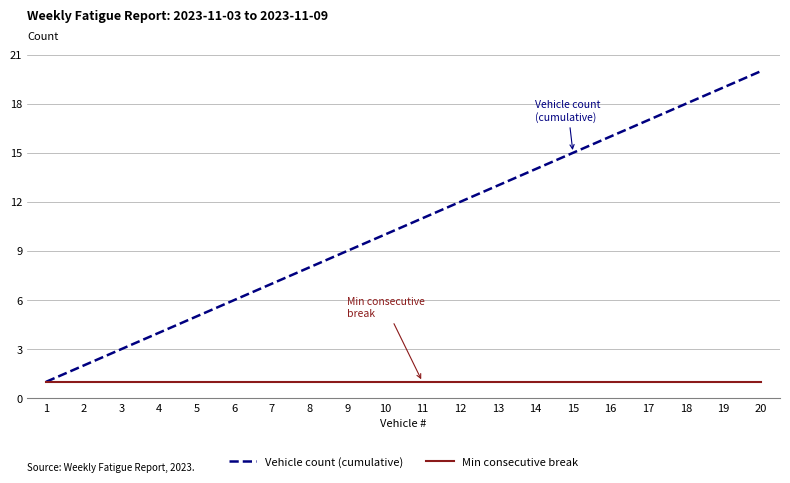

What is the sum of all Vehicle count (cumulative) values?

210